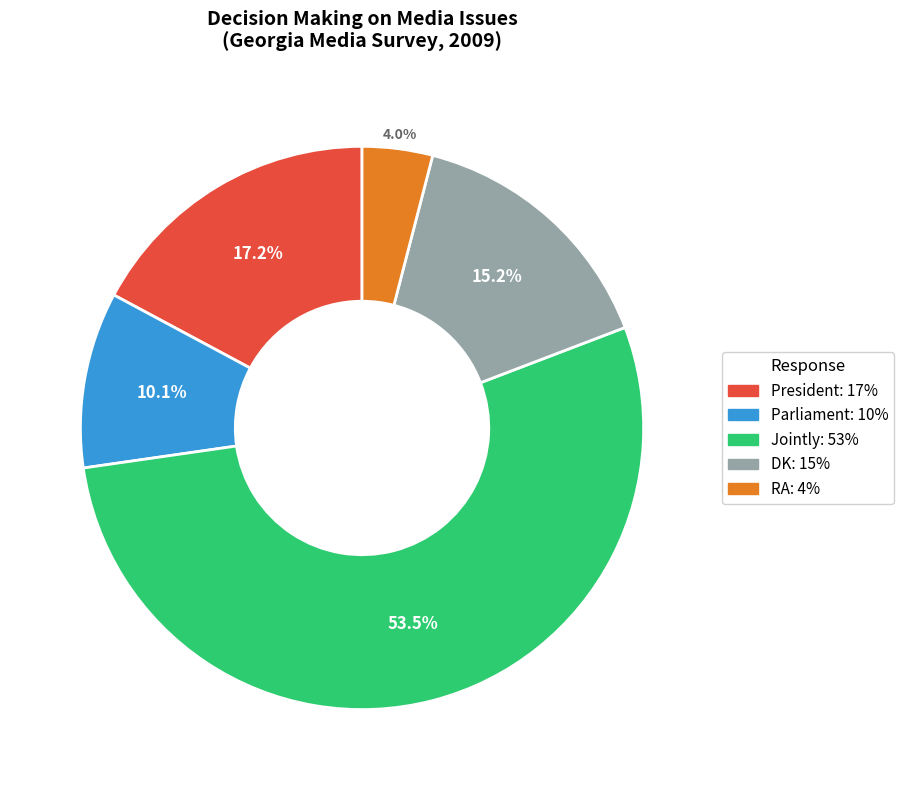

Which category has the smallest portion of the pie?

RA